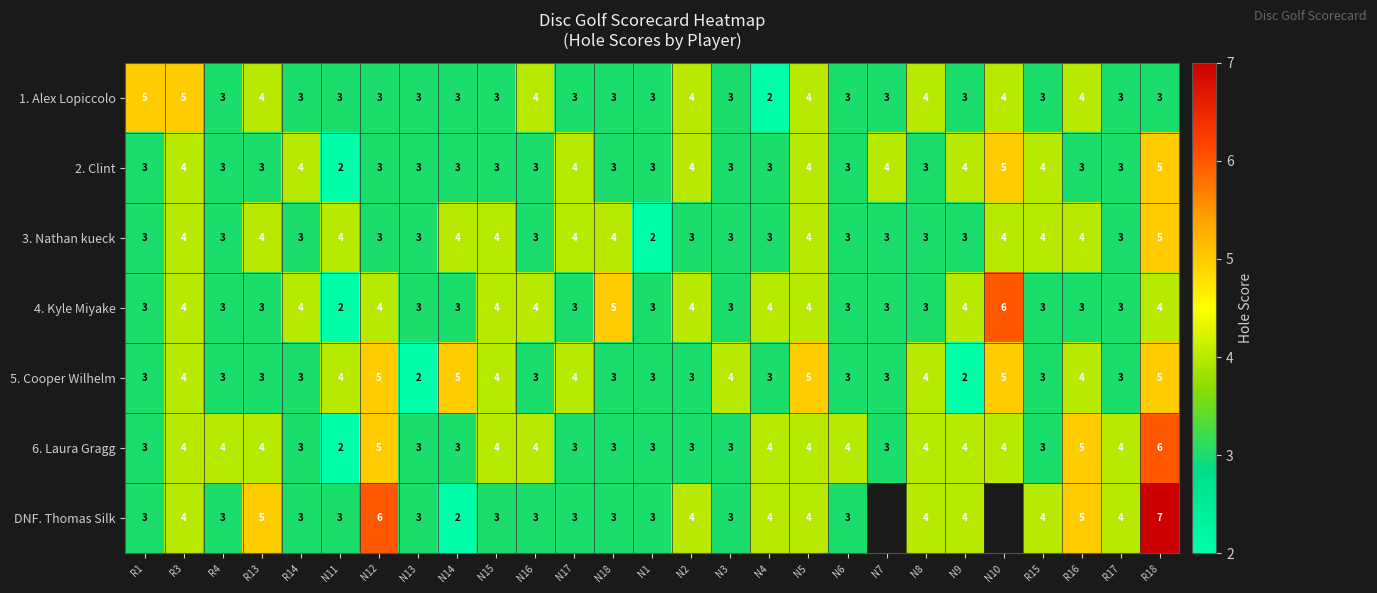

What is the difference between the maximum and minimum values in the 2. Clint series?

3